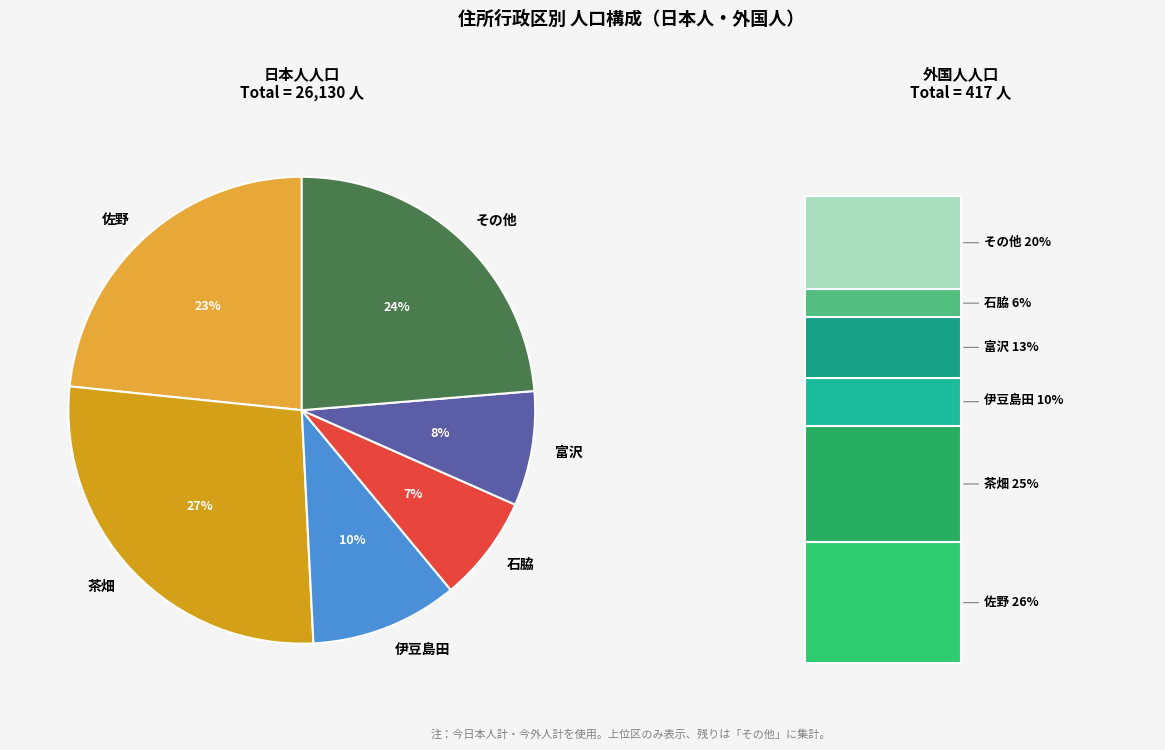

Is 富沢 the majority of the pie?

No